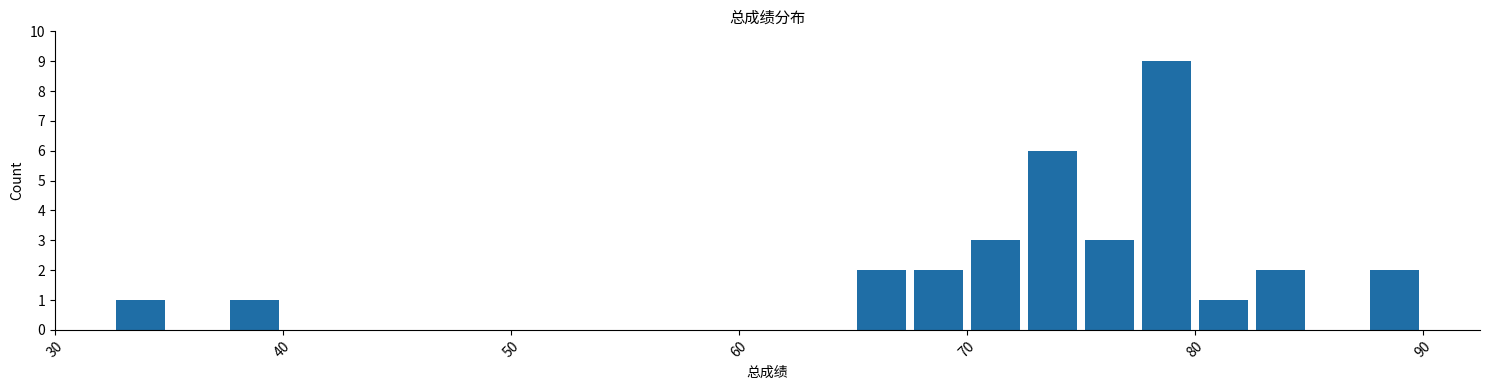

Read against the x-axis, roughly where is the centre of the tallest bar?

79